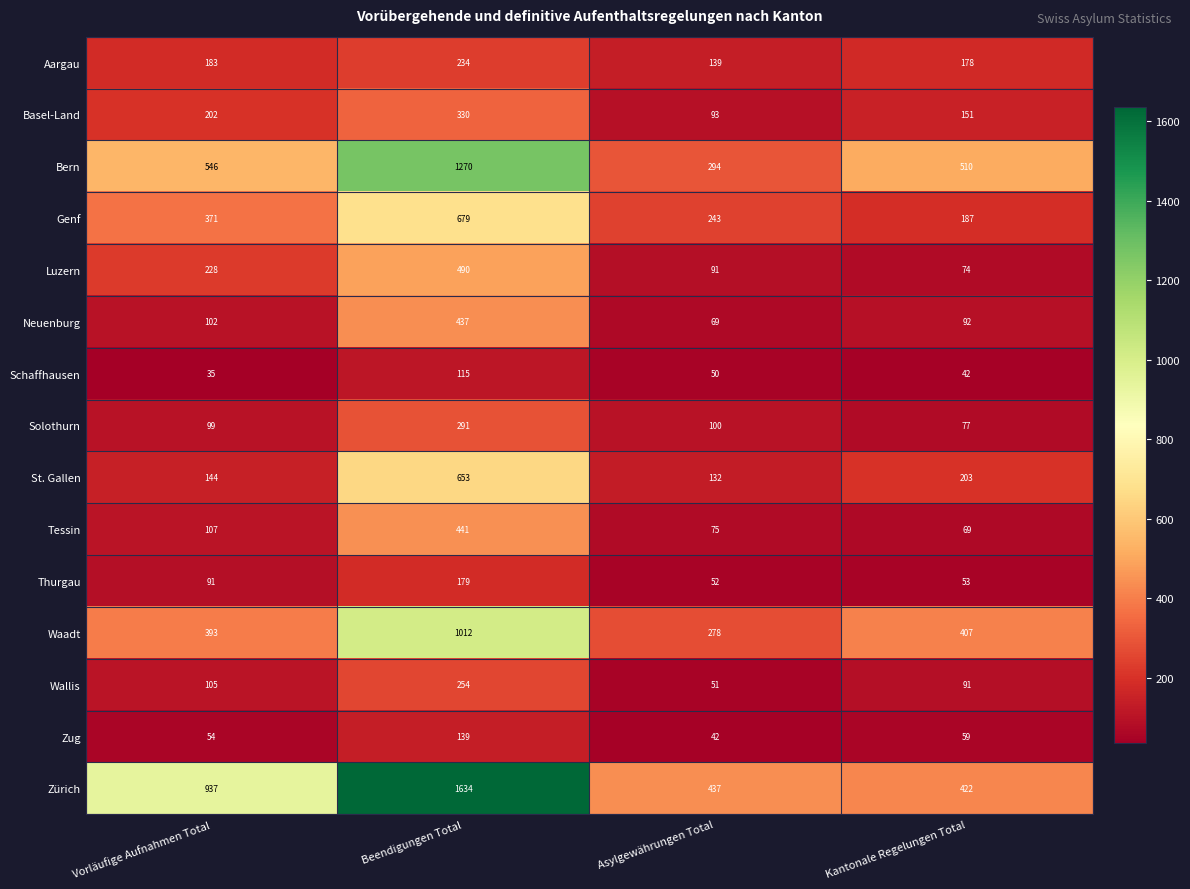

Rank the series at Kantonale Regelungen Total from lowest to highest value.

Schaffhausen, Thurgau, Zug, Tessin, Luzern, Solothurn, Wallis, Neuenburg, Basel-Land, Aargau, Genf, St. Gallen, Waadt, Zürich, Bern